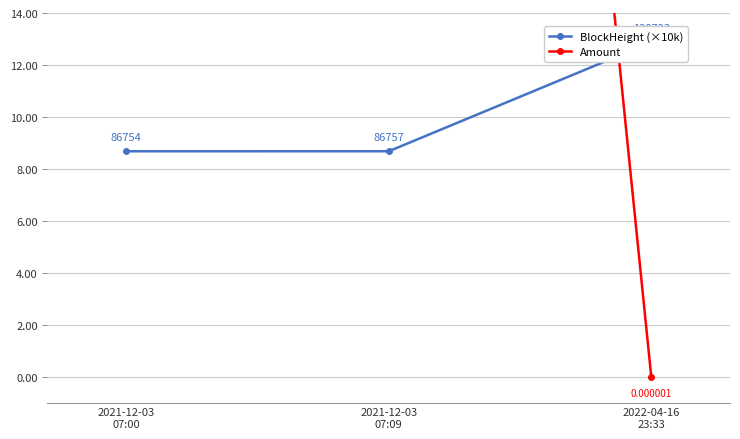

What is the difference between the maximum and minimum values in the Amount series?

100.5